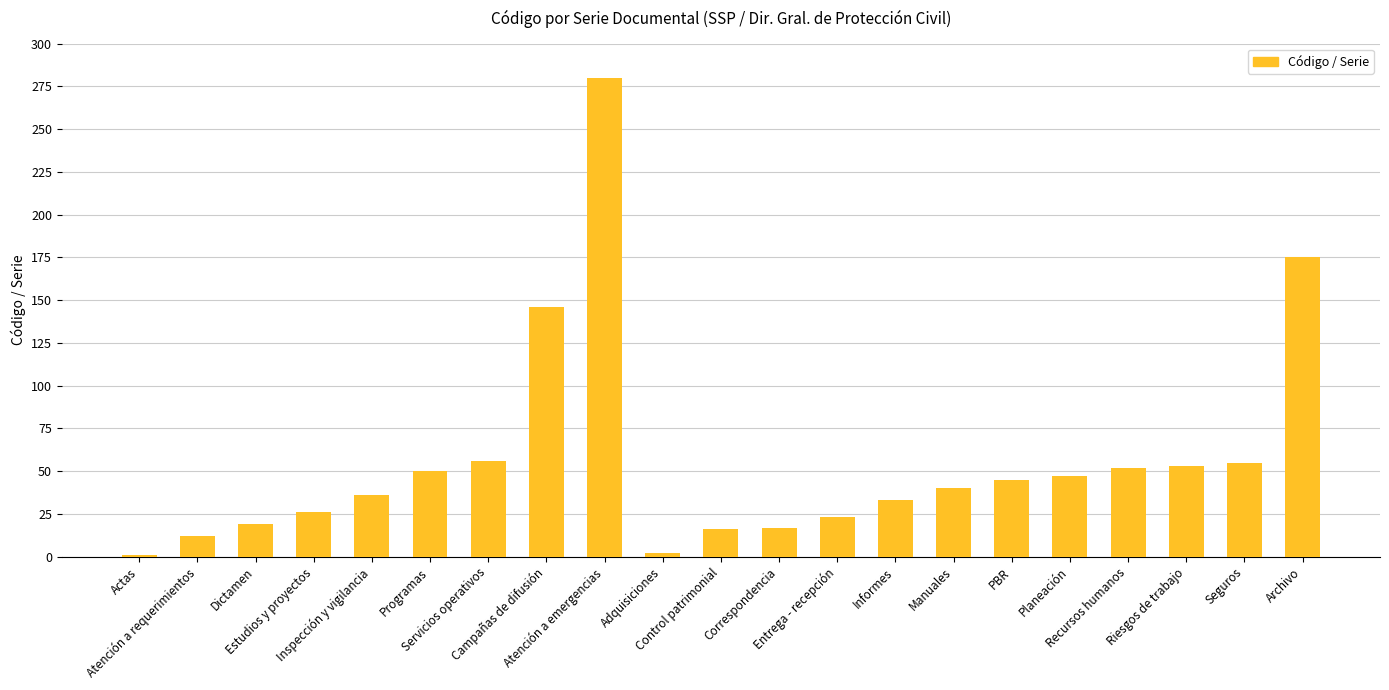

What is the value of the 8th bar from the left?

146